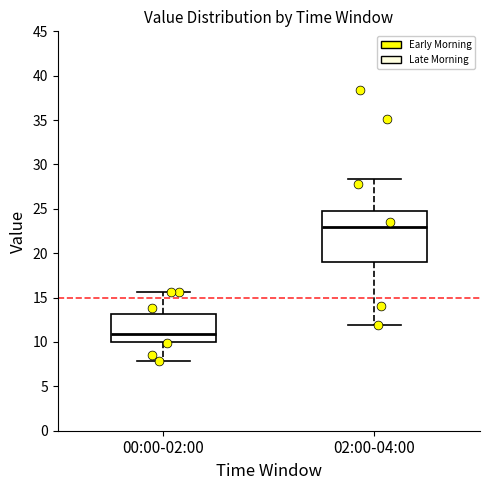

Which box is the tallest, from its lower edge to its upper edge?

02:00-04:00